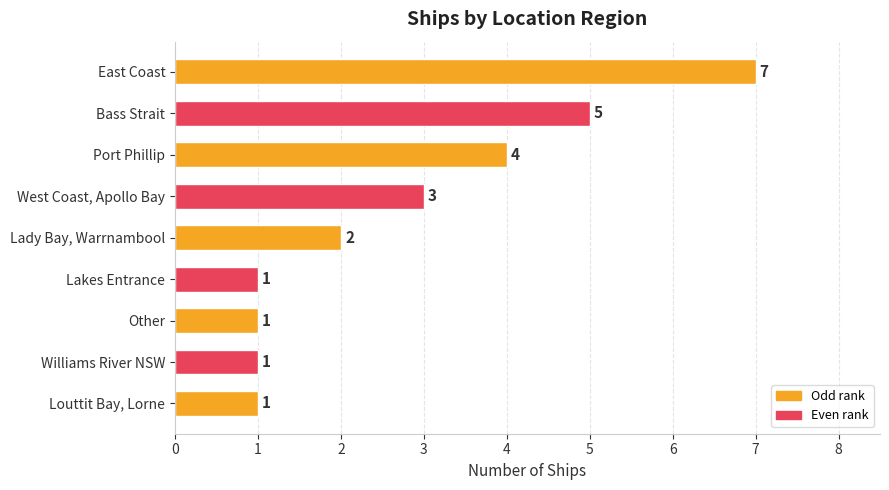

What is the change in value from Bass Strait to Louttit Bay, Lorne?

-4